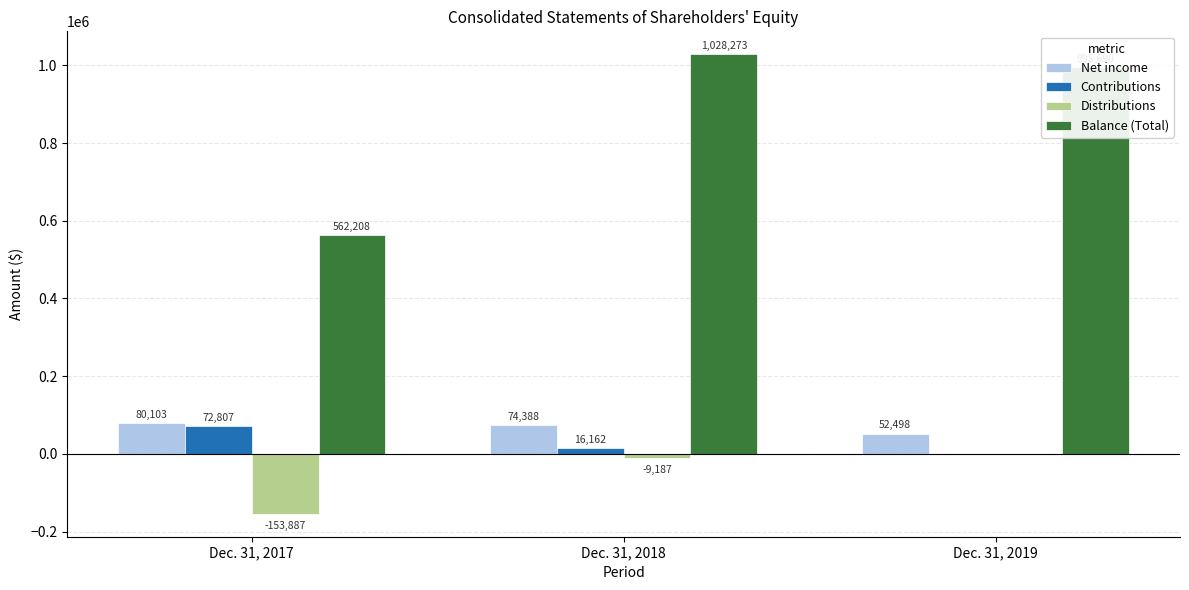

What is the maximum value shown in the chart?

1028273